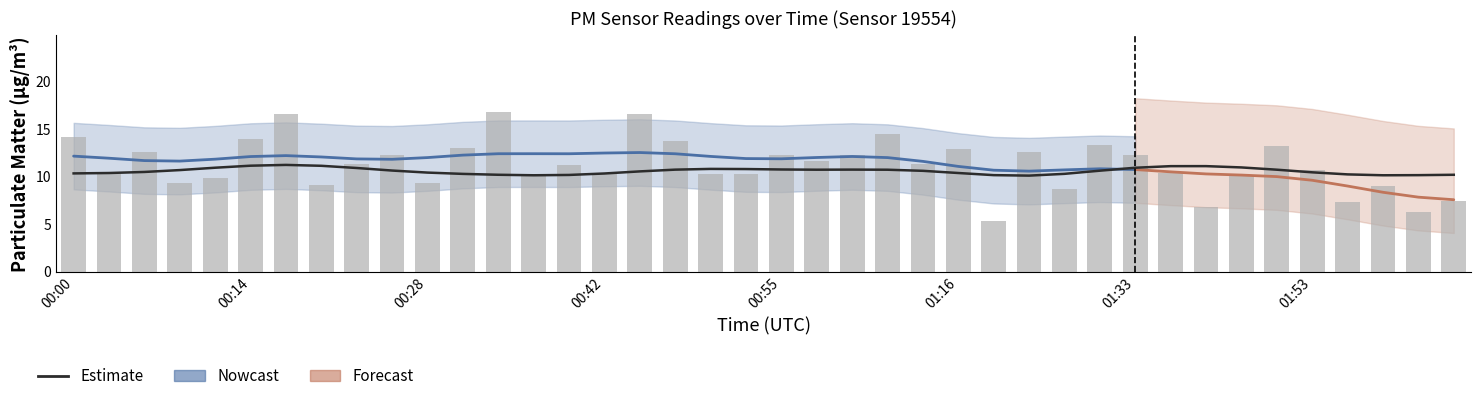

What is the sum of all values?

422.7